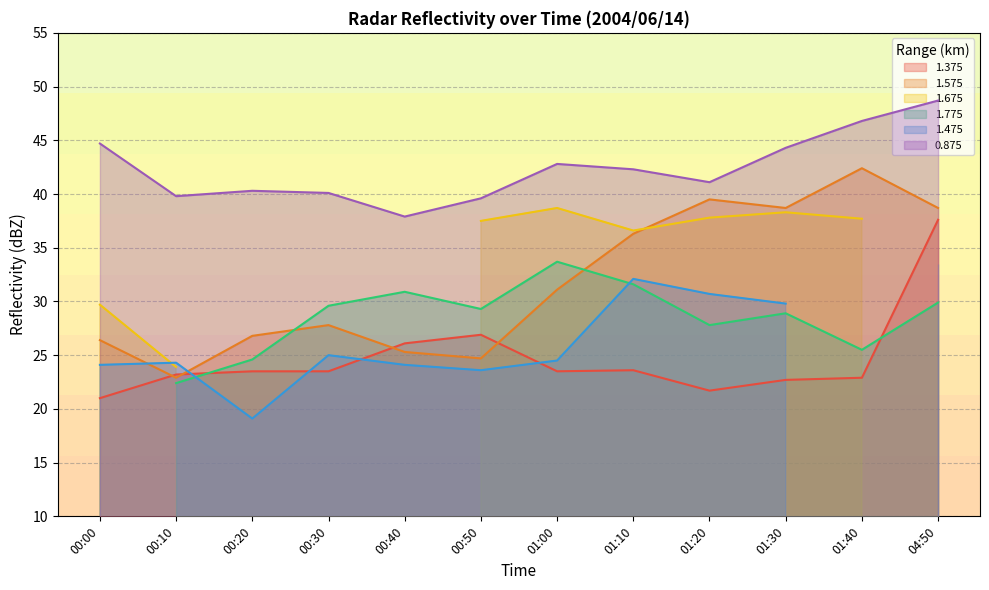

What position from the left is 00:30?

4